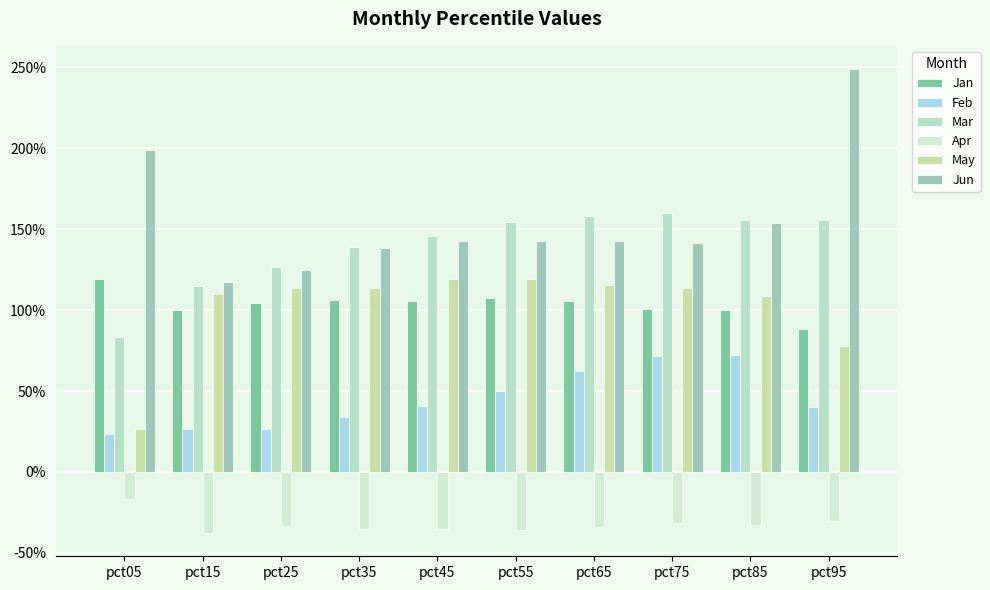

Does the chart contain stacked bars?

No